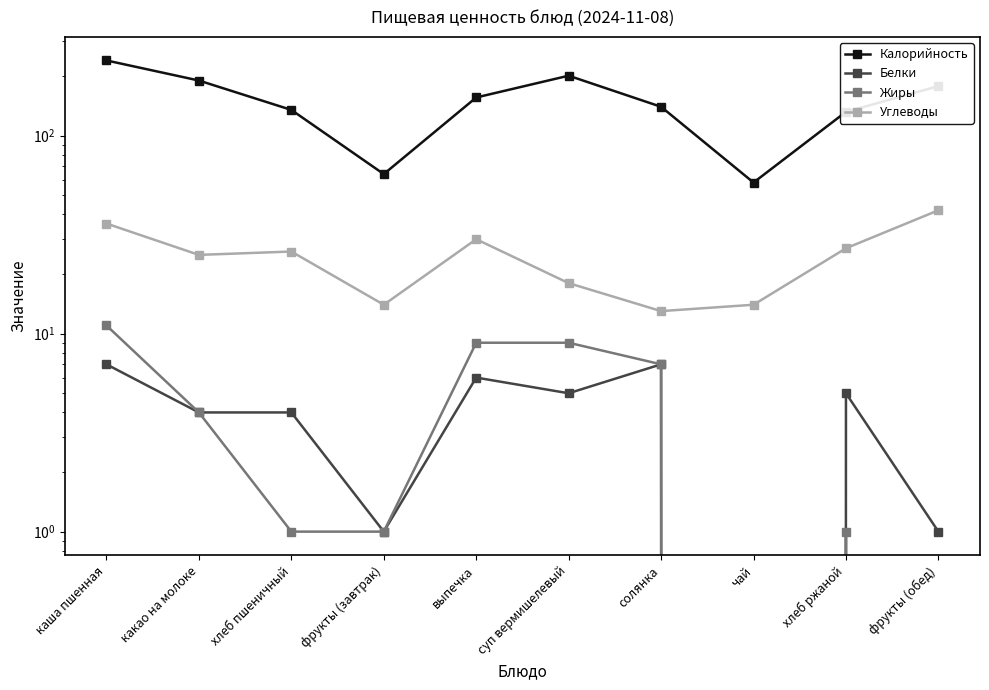

Count the number of categories in the chart.

10